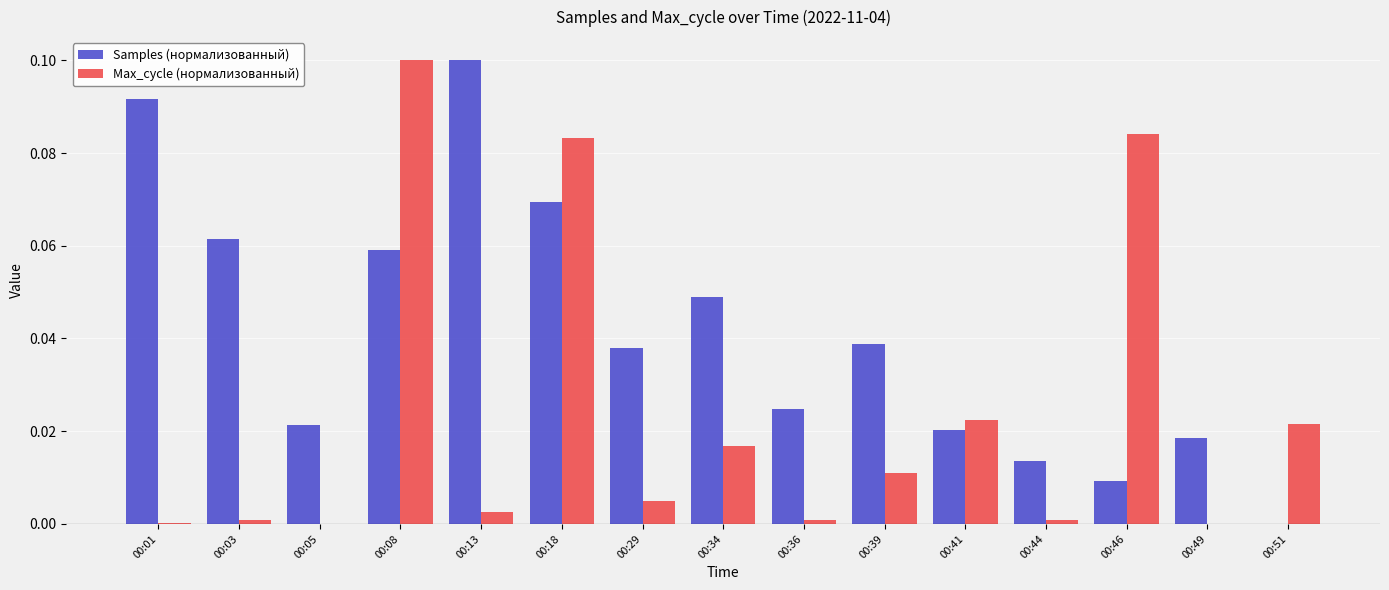

Does the chart contain stacked bars?

No